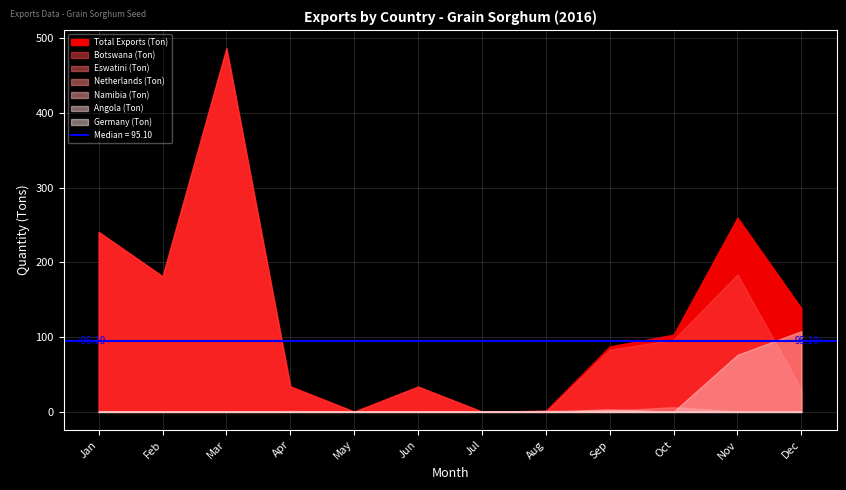

What is the spread (max minus min) of values at Aug?

1.1